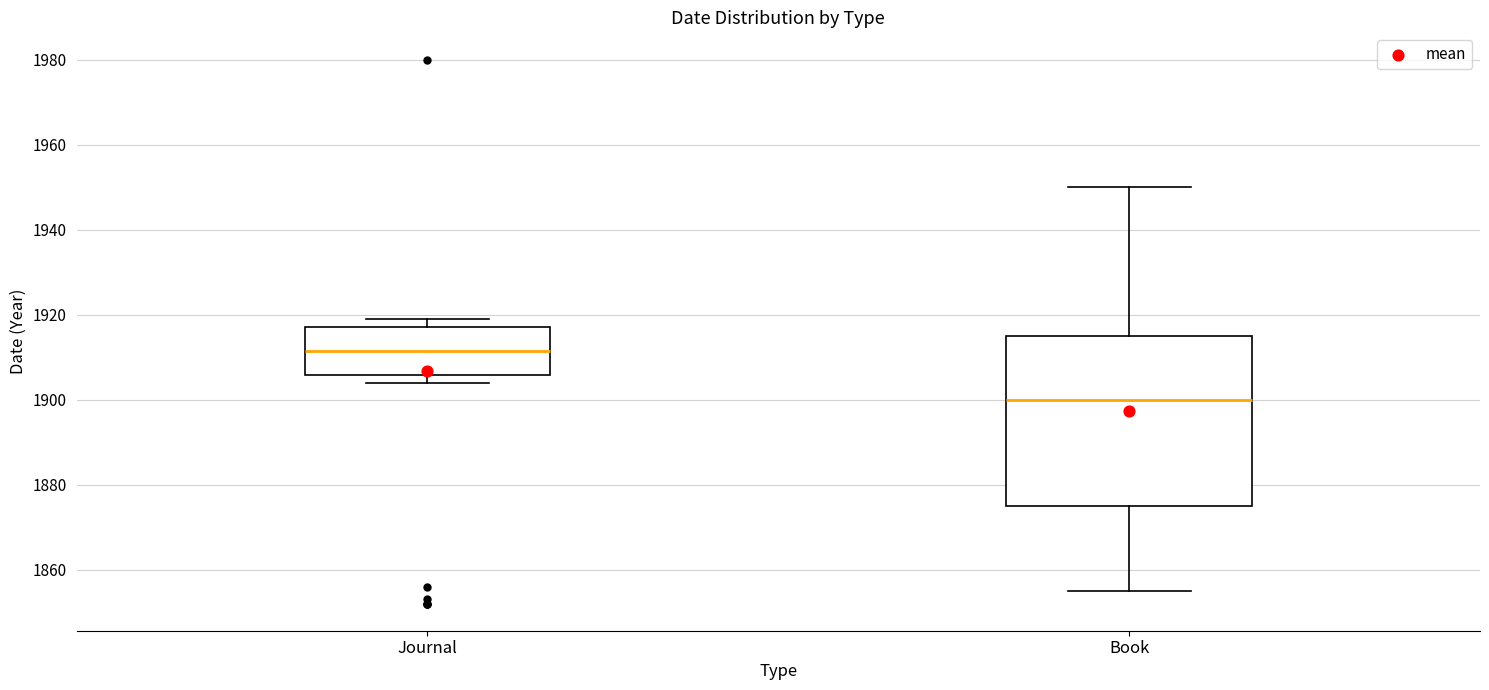

Reading left to right, read every box against the y-axis: the position of its median line, the range the box covers, and the ends of its whiskers. The values are not printed on the chart, so give them approximately, as read against the axis.

Journal: median 1912, box 1906 to 1918, whiskers 1904 to 1920
Book: median 1900, box 1876 to 1916, whiskers 1856 to 1950